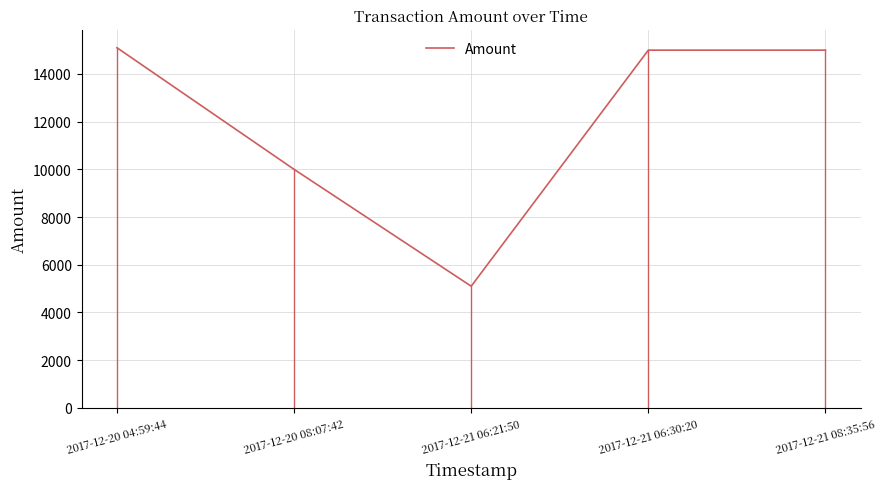

How many series are shown in this chart?

1